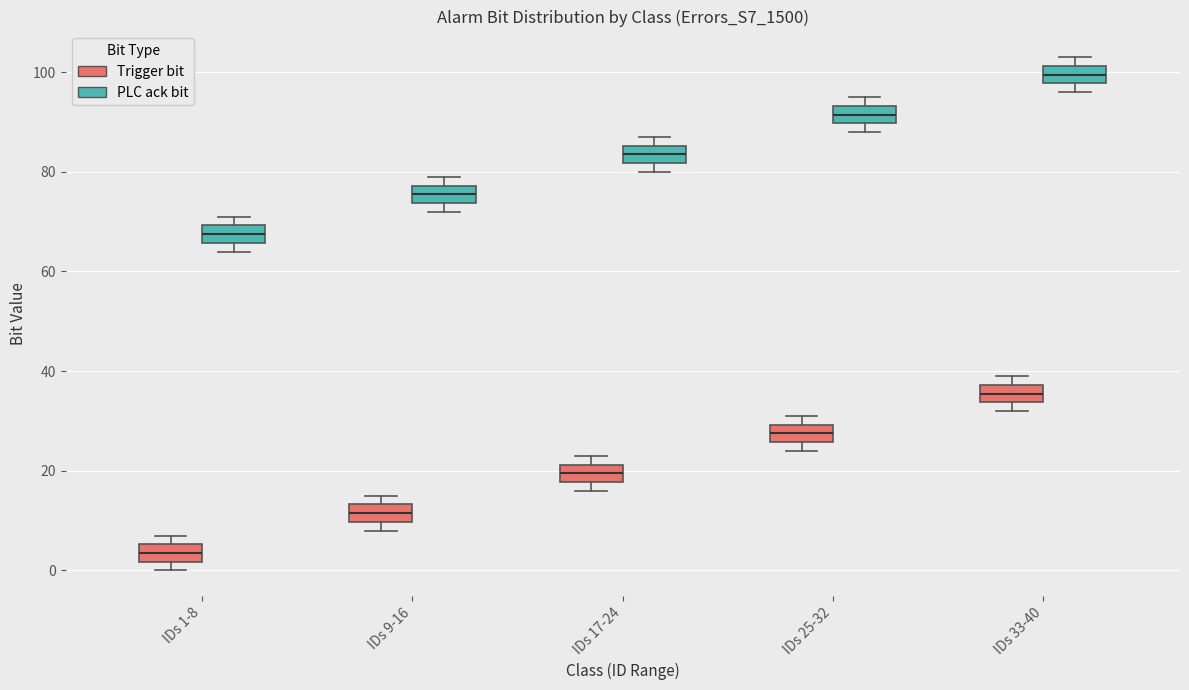

Which box's median line is the highest?

IDs 33-40 (PLC ack bit)